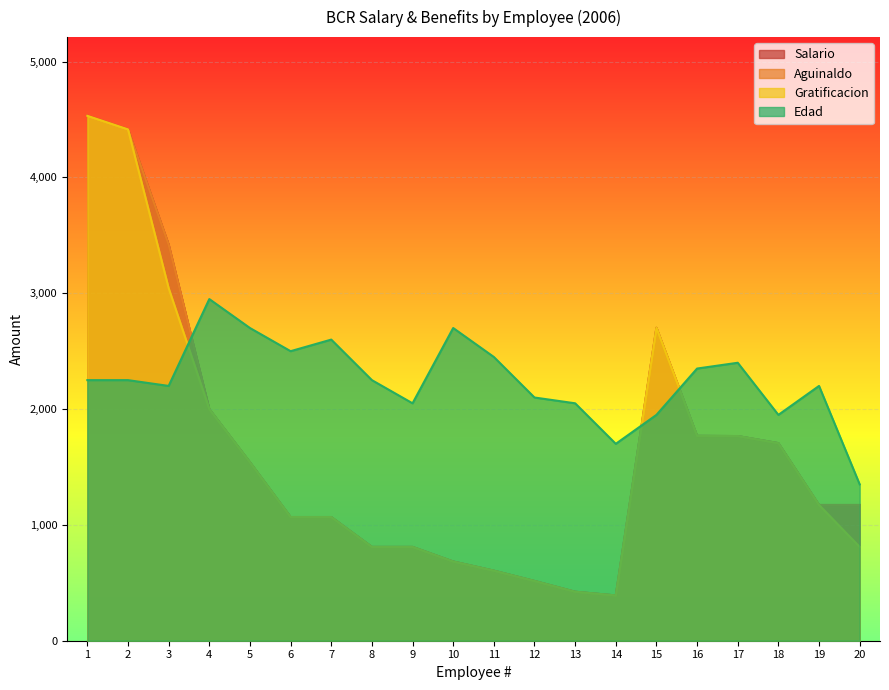

True or false: Edad has a value of 791 at 9.

False